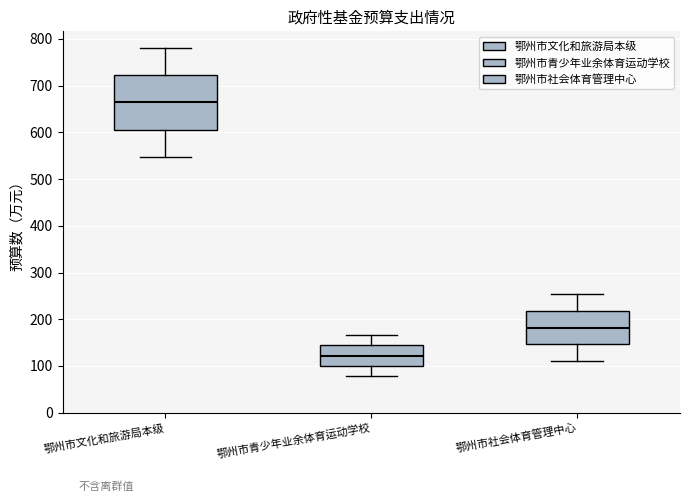

Which box is the tallest, from its lower edge to its upper edge?

鄂州市文化和旅游局本级